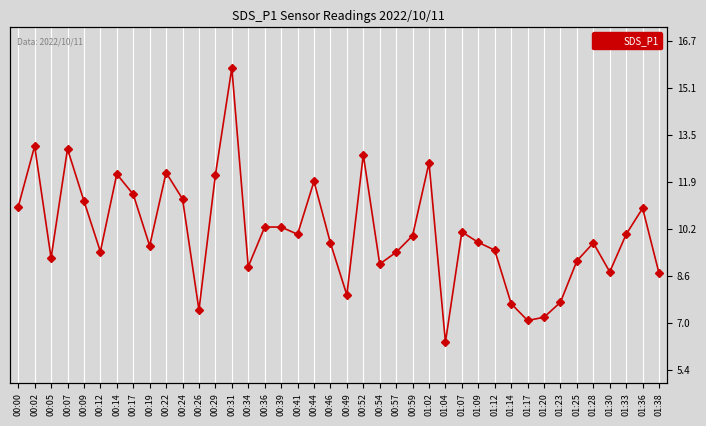

At which label does the data first exceed 10?

00:00